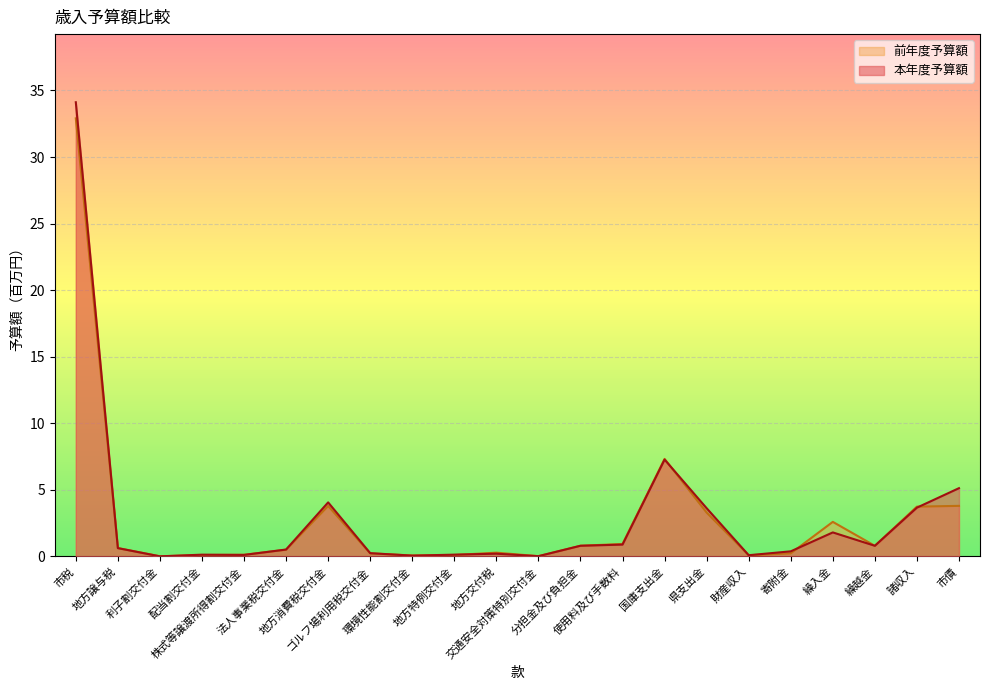

List the labels in order of 本年度予算額 value, smallest first.

利子割交付金, 交通安全対策特別交付金, 環境性能割交付金, 財産収入, 株式等譲渡所得割交付金, 配当割交付金, 地方特例交付金, 地方交付税, ゴルフ場利用税交付金, 寄附金, 法人事業税交付金, 地方譲与税, 繰越金, 分担金及び負担金, 使用料及び手数料, 繰入金, 県支出金, 諸収入, 地方消費税交付金, 市債, 国庫支出金, 市税